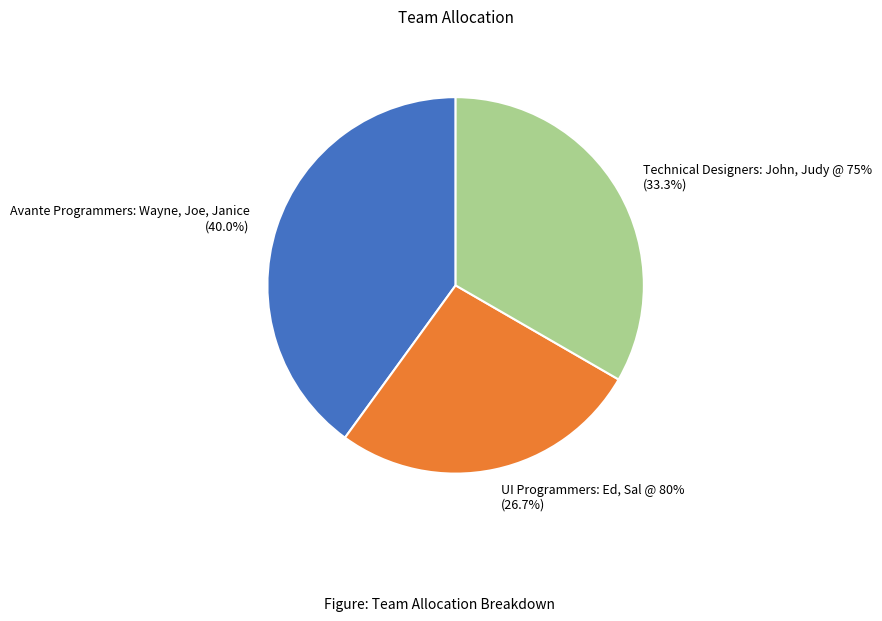

To the nearest percent, what is the difference between the Avante Programmers: Wayne, Joe, Janice and UI Programmers: Ed, Sal @ 80% slice percentages?

13%